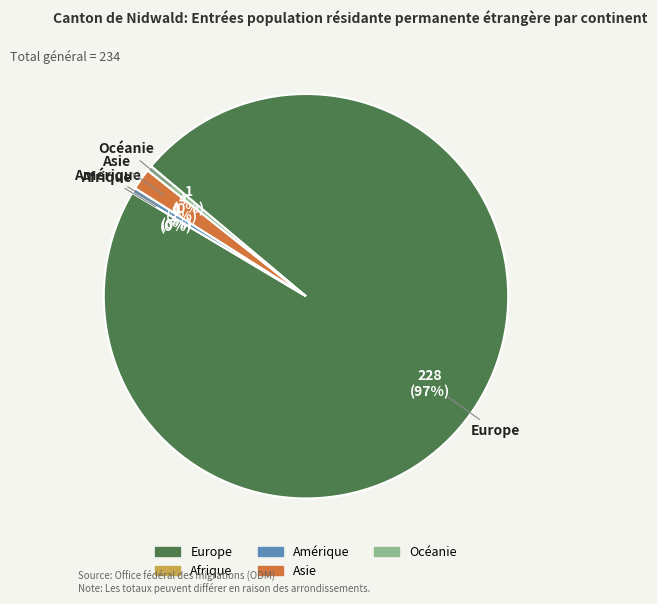

The Océanie slice represents 0% of the pie. True or false?

True